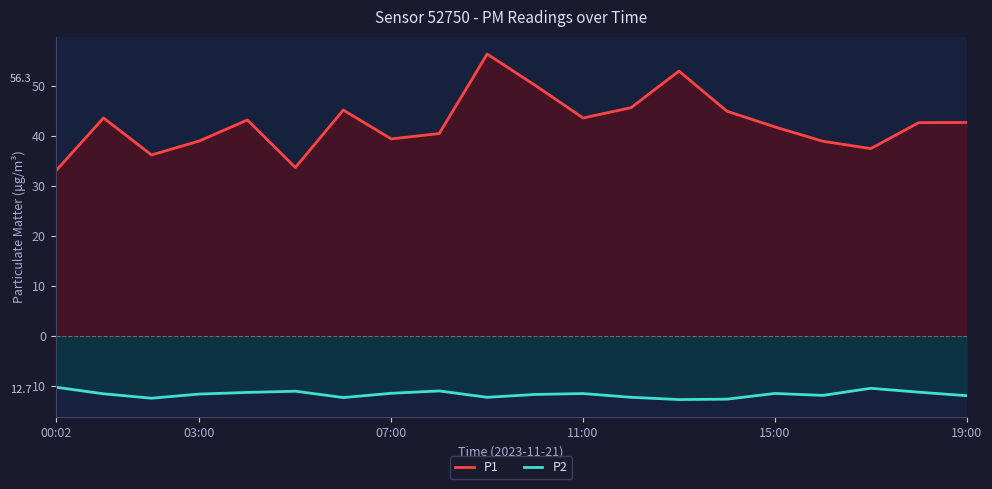

Does the chart have visible grid lines?

No